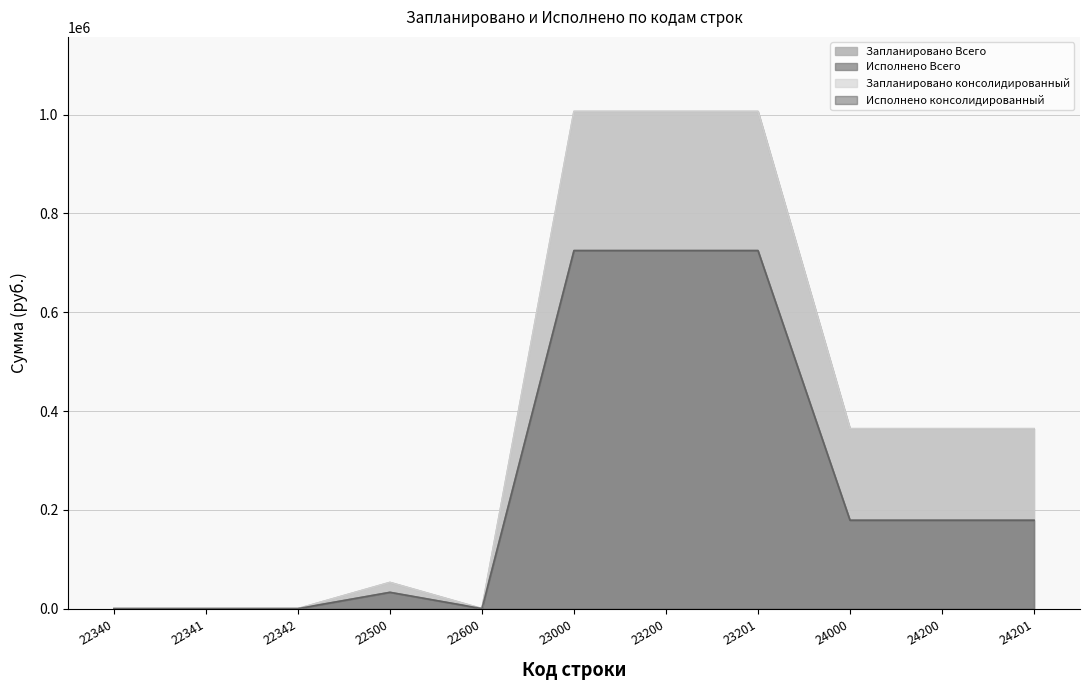

What is the average value of the Исполнено консолидированный series?

249443.7